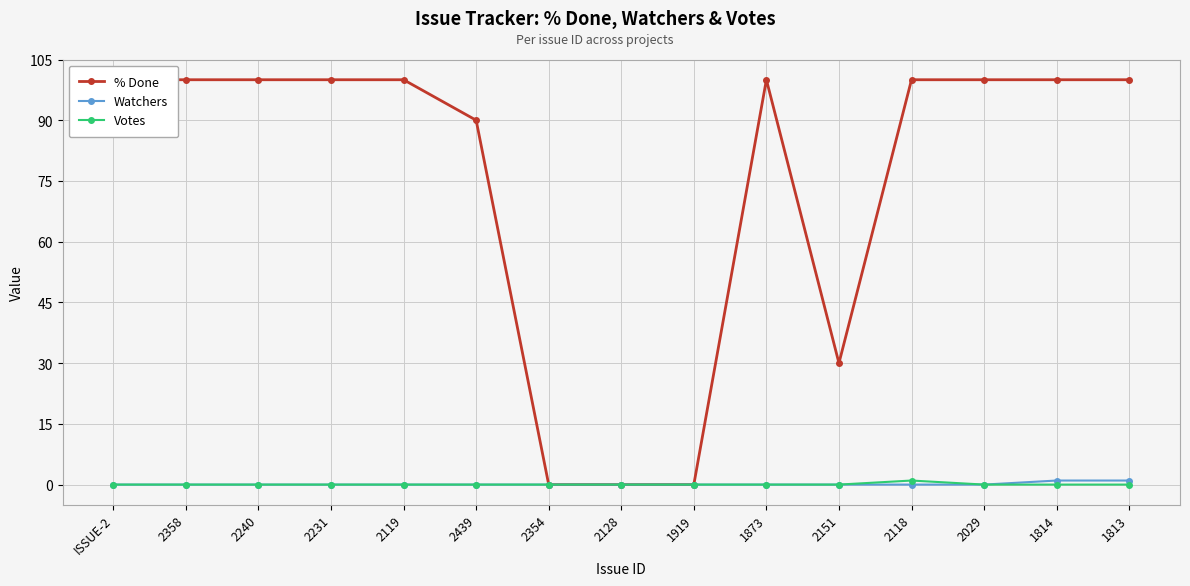

What are all the series names shown in the legend?

% Done, Watchers, Votes